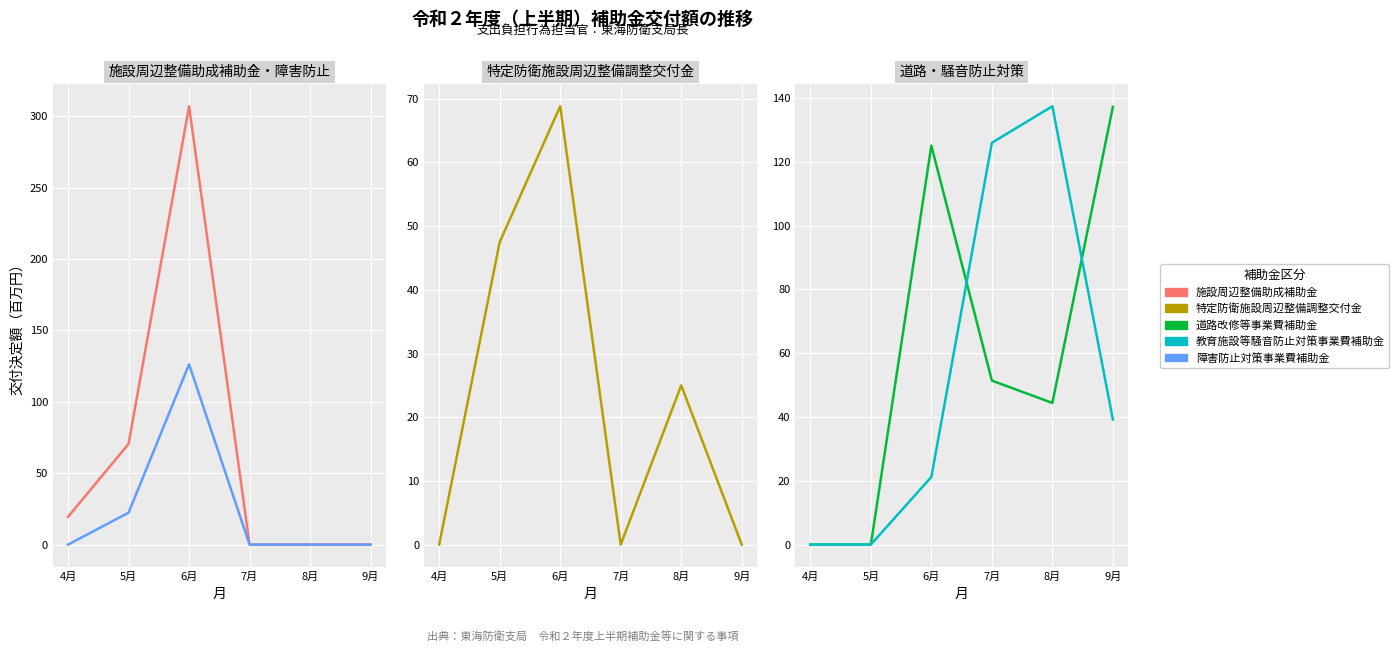

What is the difference between the 道路改修等事業費補助金 values at 5月 and 6月?

125.0